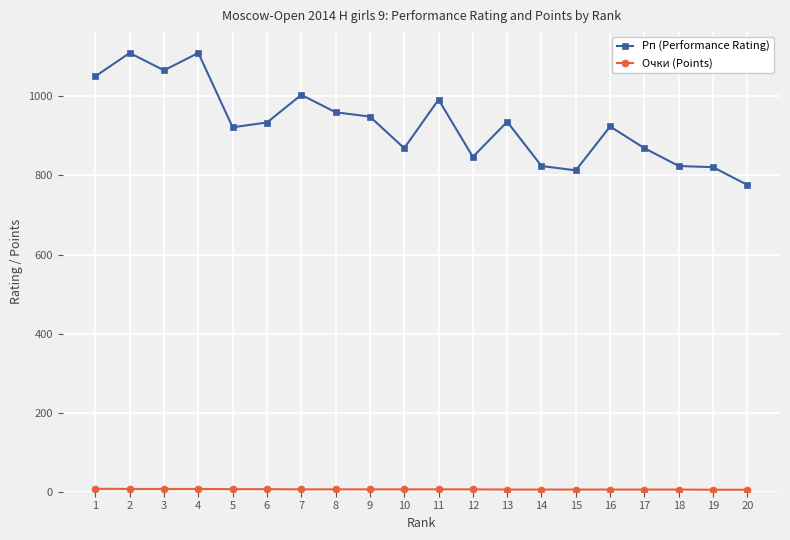

What is the minimum value for Рп (Performance Rating)?

776.0